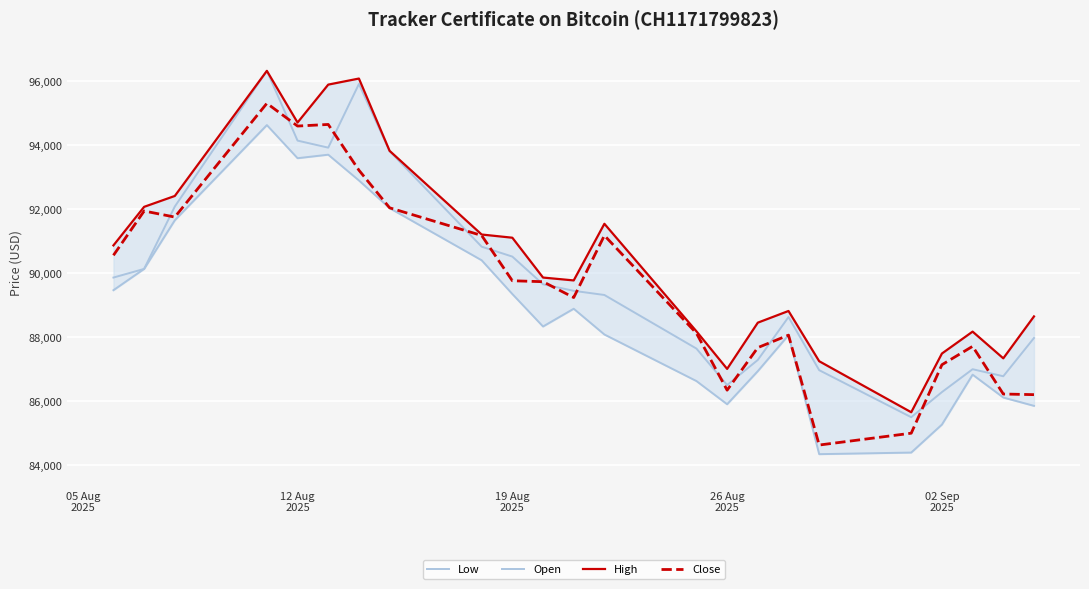

What is the difference between the maximum and minimum values in the Close series?

10680